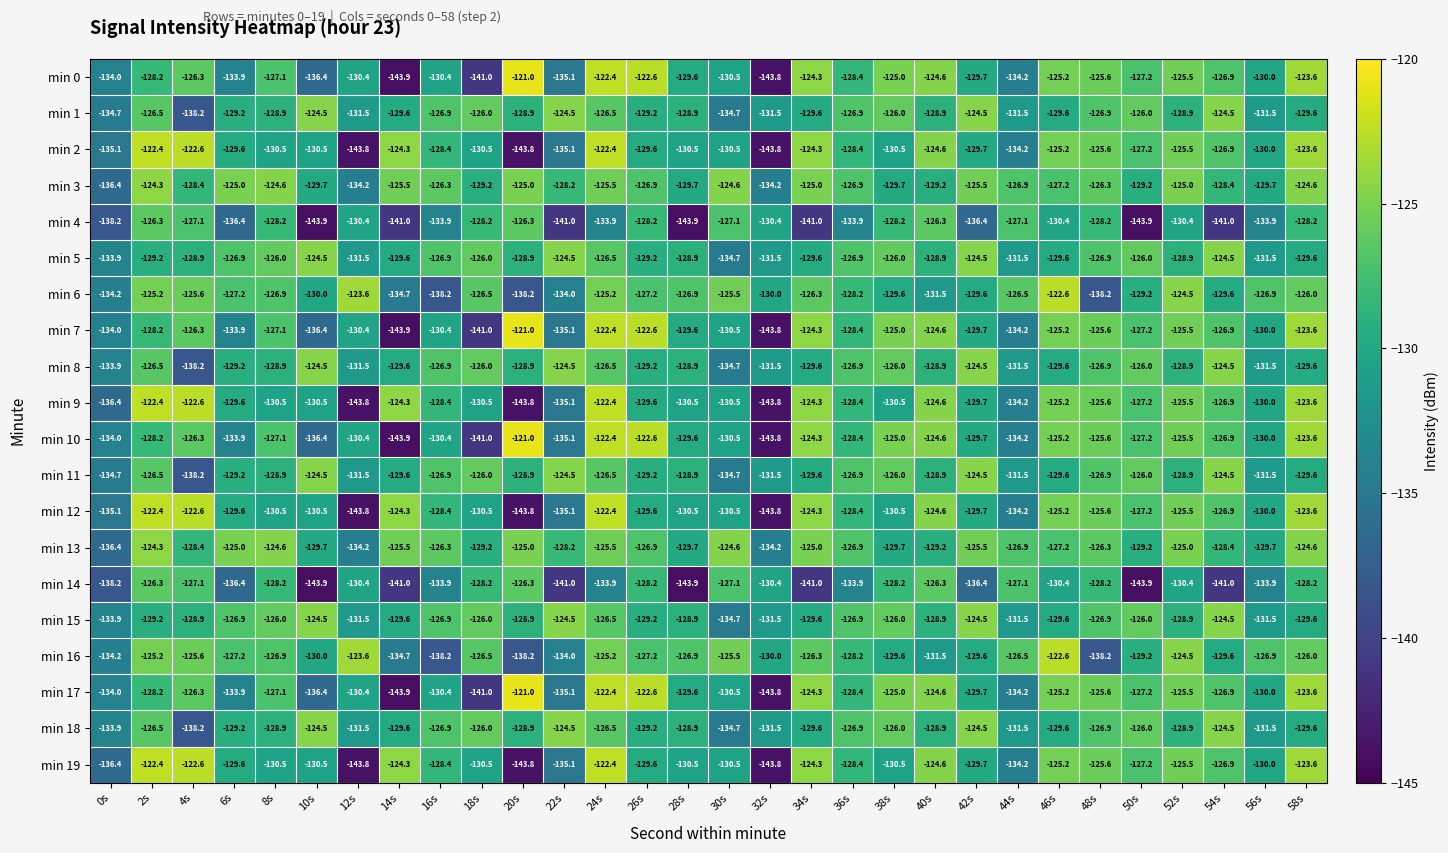

True or false: min 0 has a value of -198.2 at 40s.

False